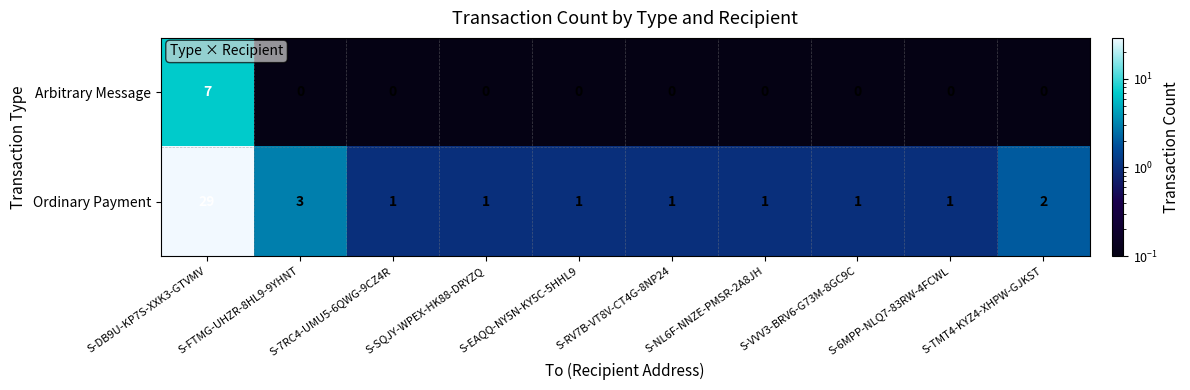

The Arbitrary Message series shows -5 at S-EAQQ-NY5N-KY5C-5HHL9. True or false?

False